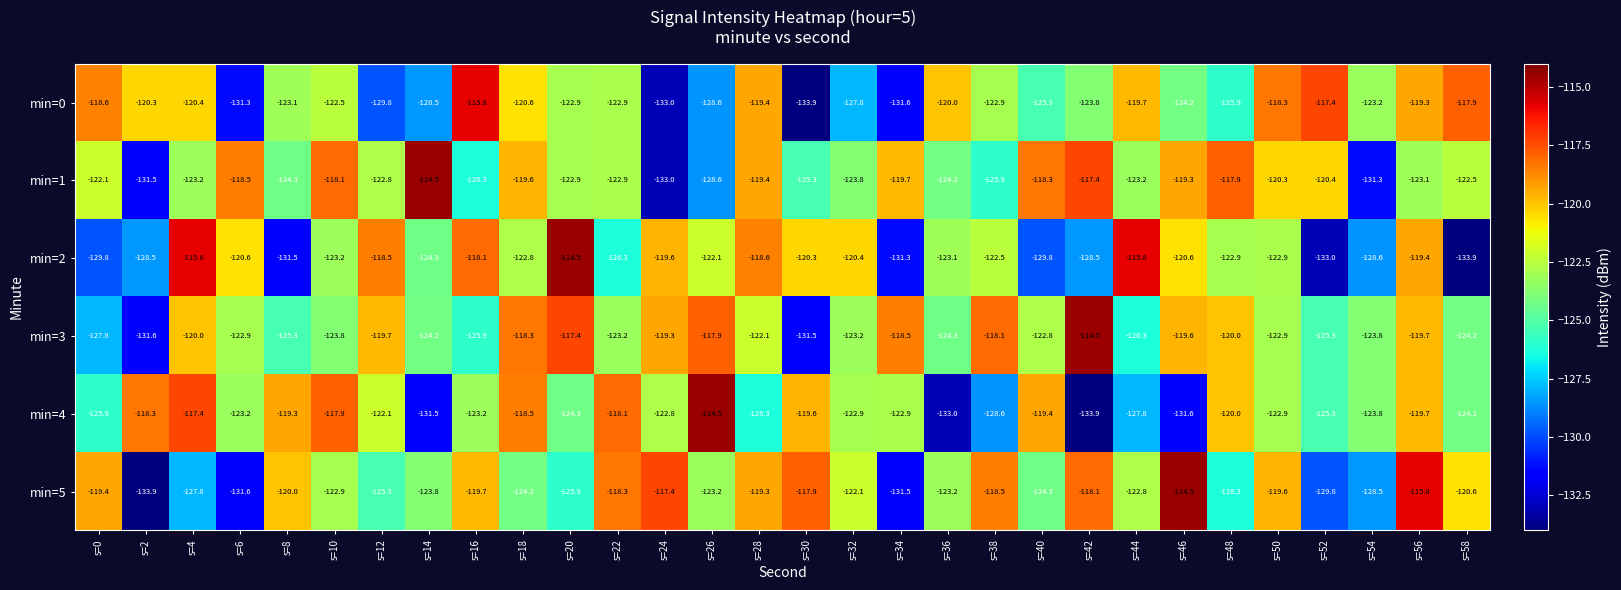

Where does the min=1 series first go above -122?

s=6